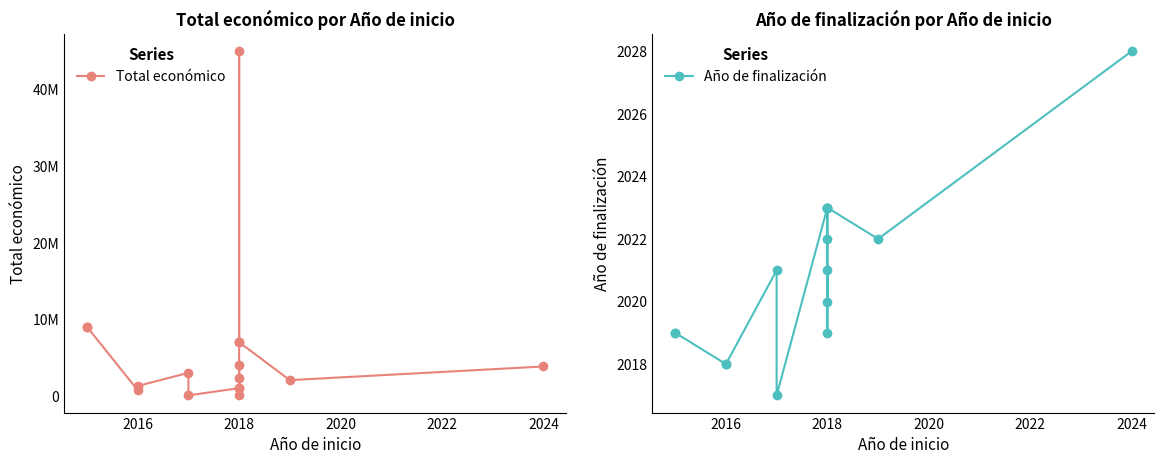

Between 2026 and 11, which series saw the biggest shift?

Total económico